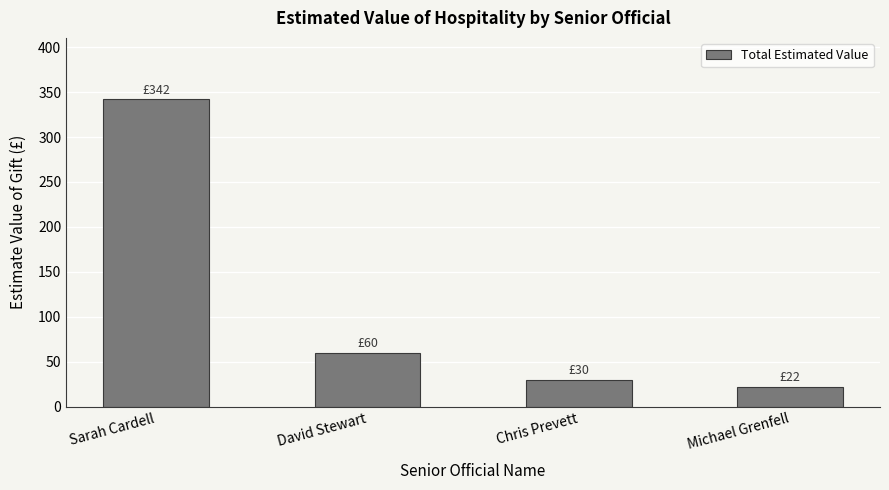

Is it true that the value at Michael Grenfell is 22?

True